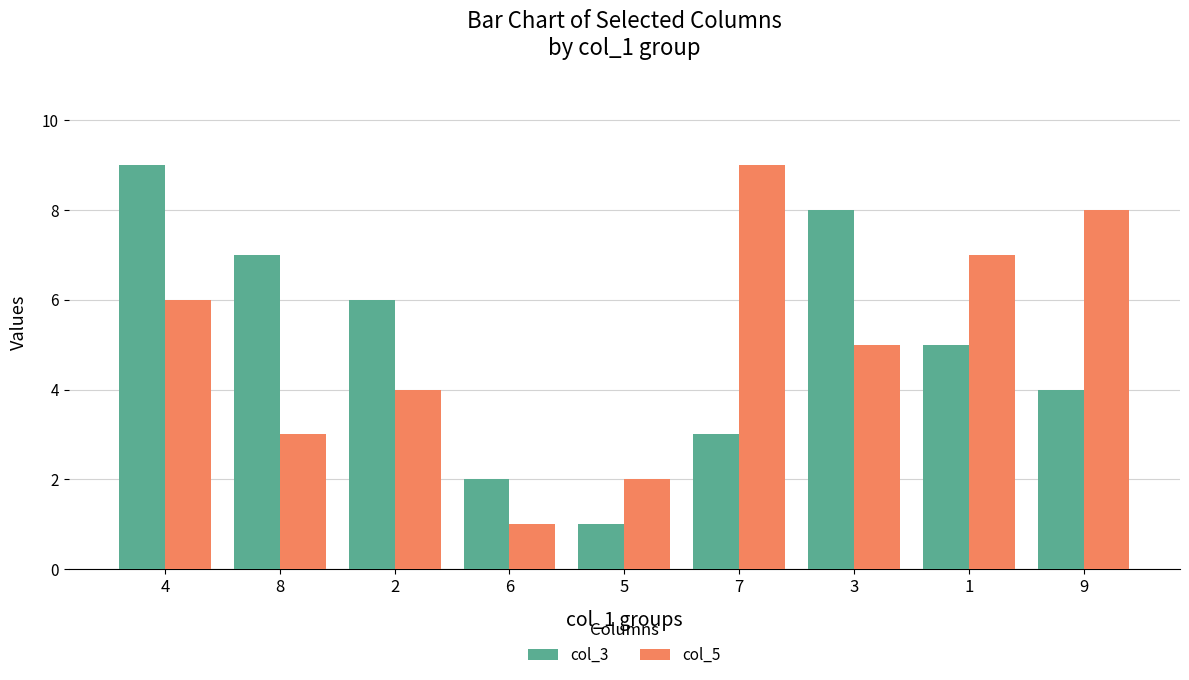

The col_3 series shows 16 at 4. True or false?

False